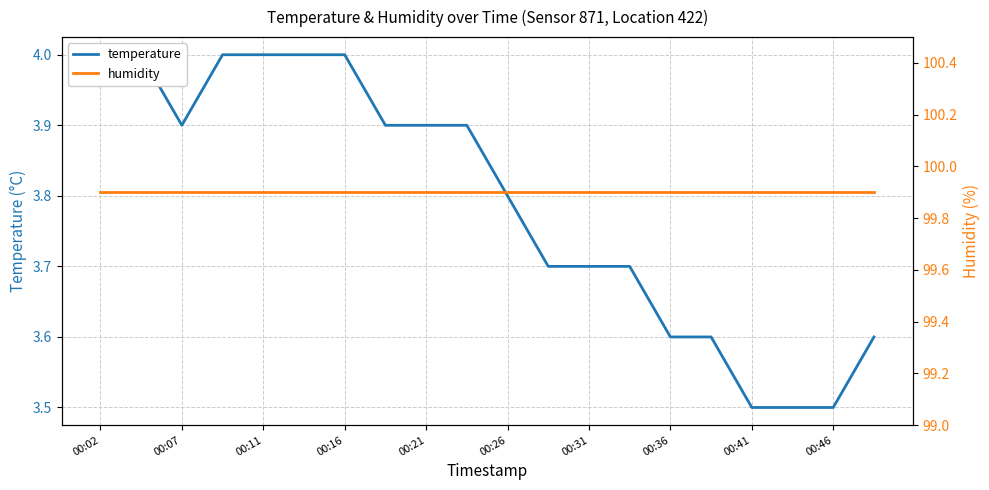

What is the value of the humidity point at the 7th from the left?

99.9